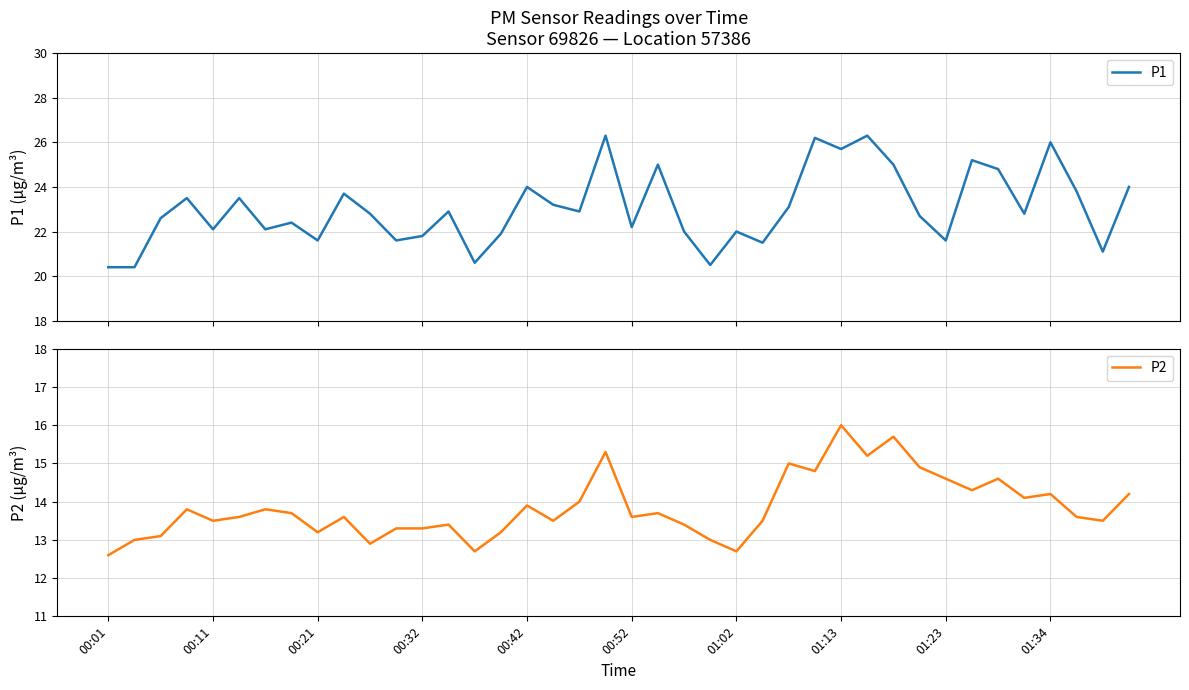

Is it true that P1 equals 26.3 at 19?

True